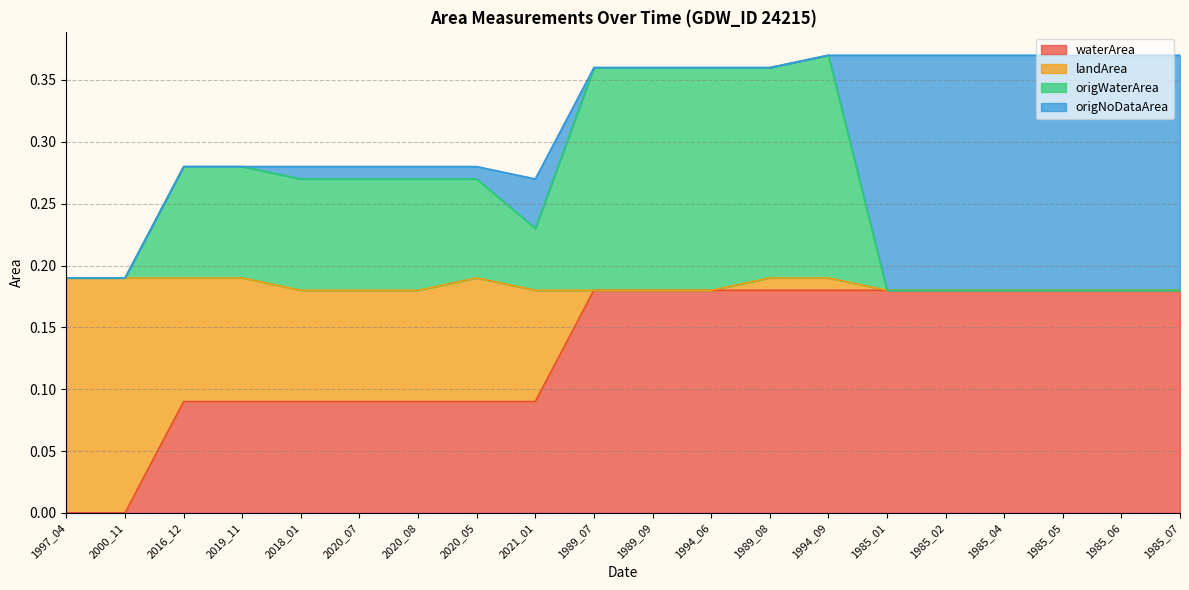

Does the chart have visible grid lines?

Yes